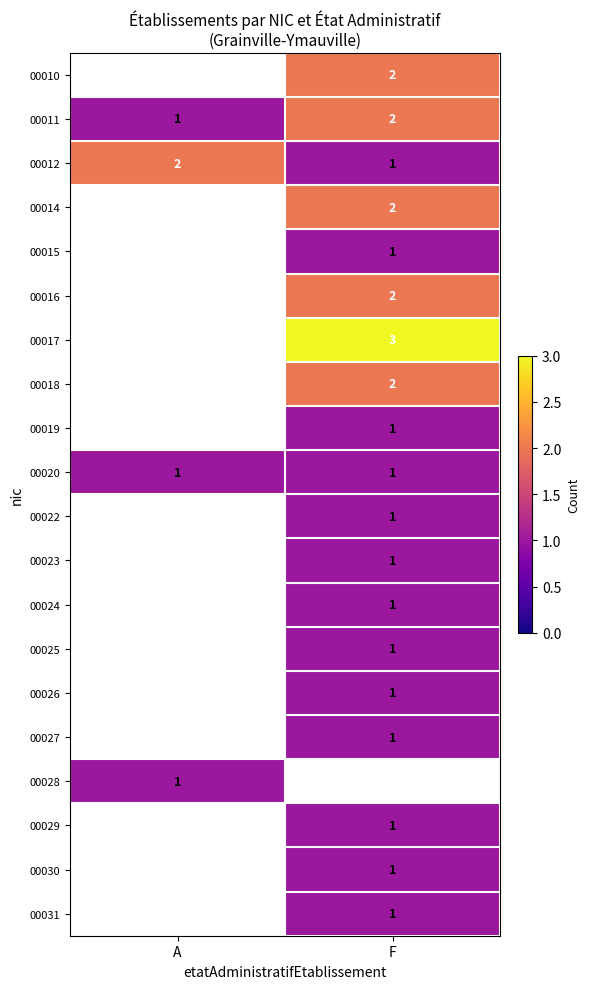

The 00024 series shows 1 at F. True or false?

True